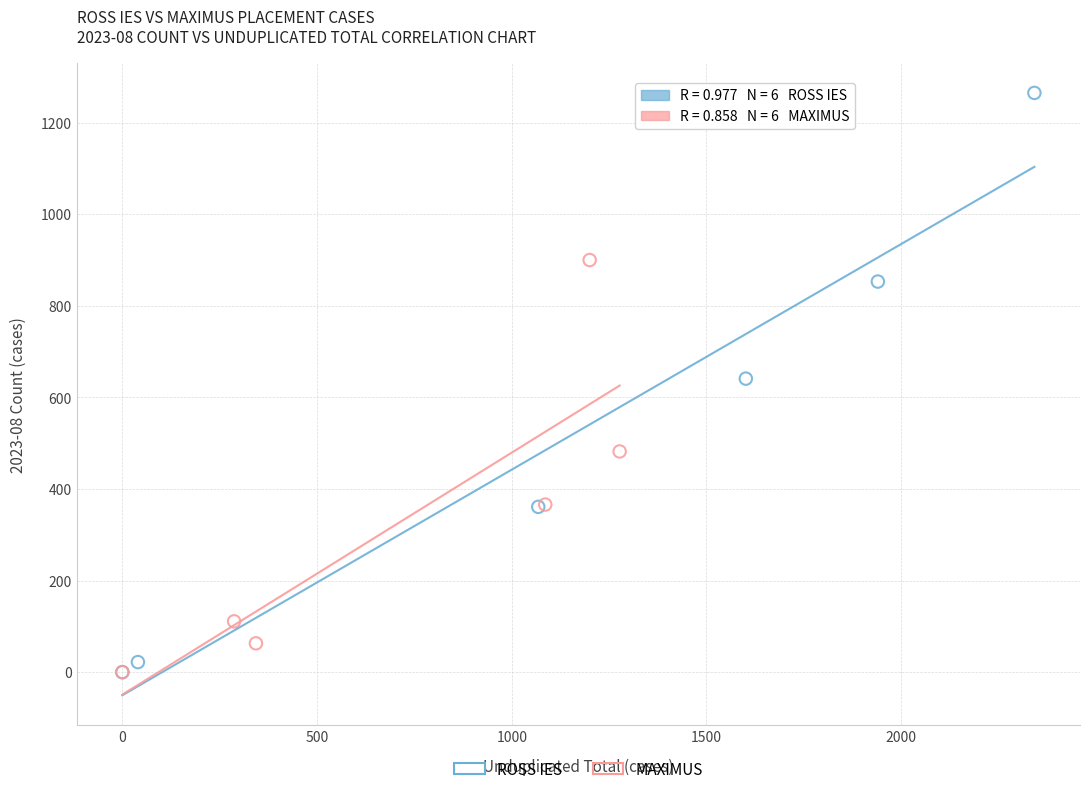

Which series has the largest Y range (max minus min)?

ROSS IES